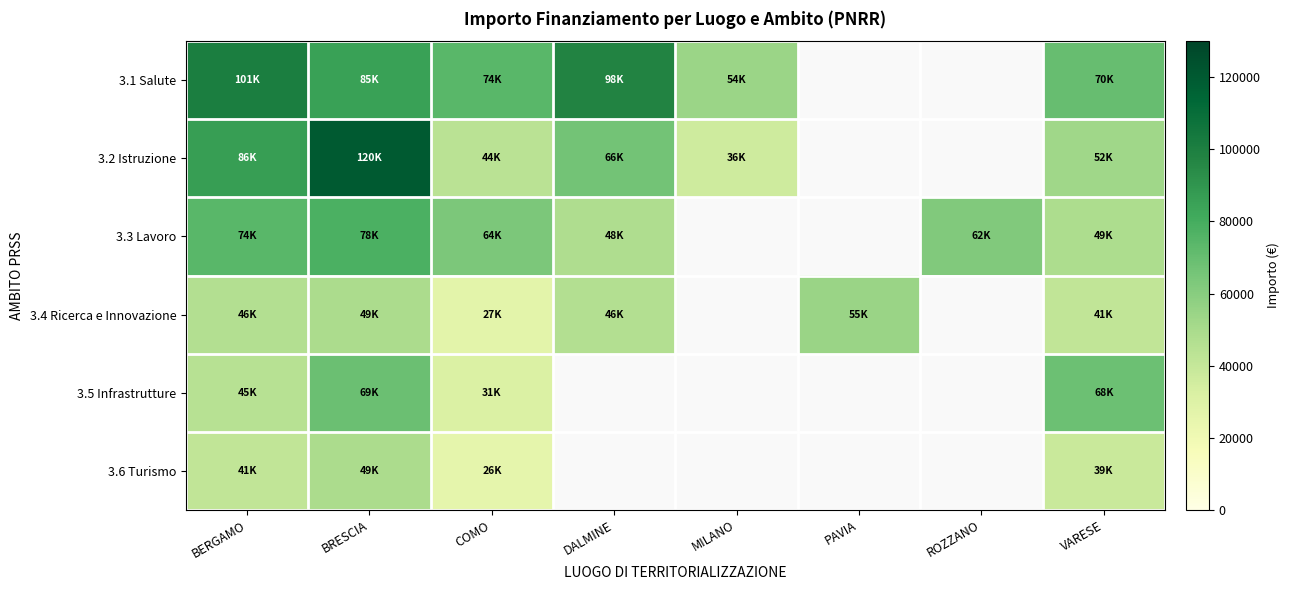

The 3.1 Salute series shows 62067.2 at BERGAMO. True or false?

False